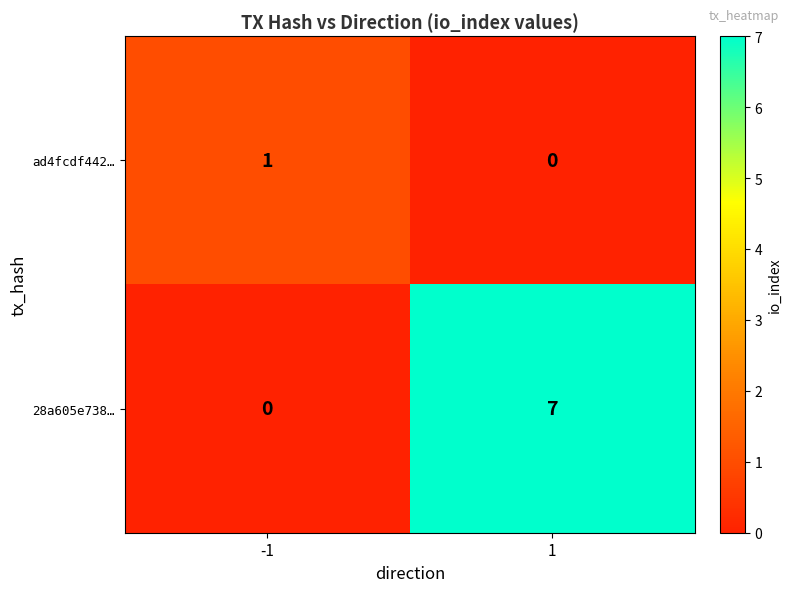

How many distinct data groups are displayed?

2